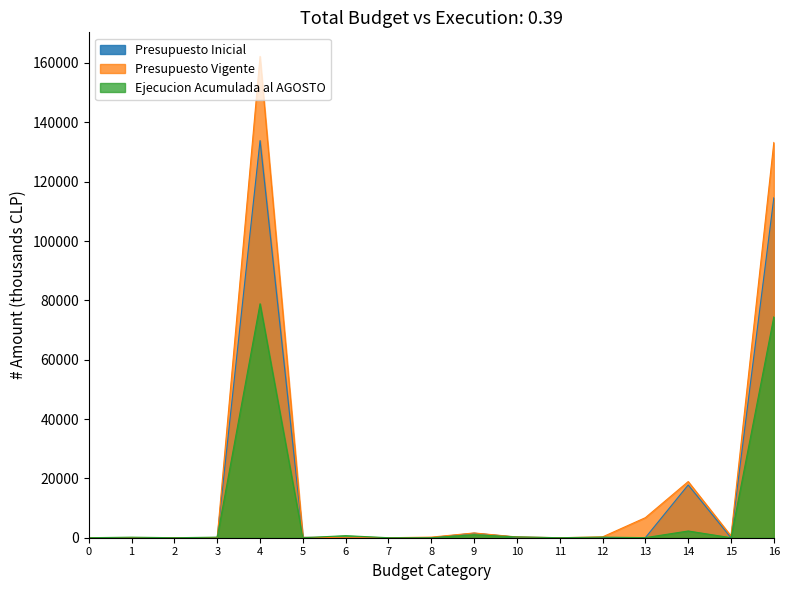

What is the maximum value for Presupuesto Vigente?

162219.7